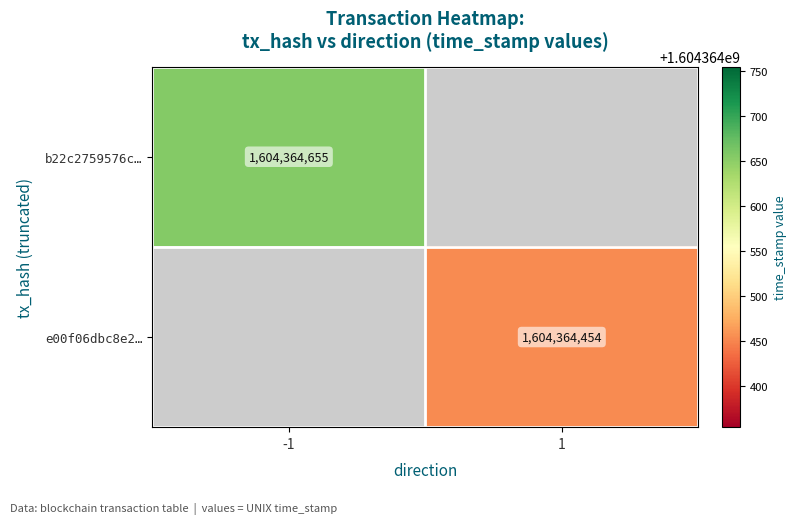

The e00f06dbc8e2cf3d781c09357f36df80e85cb9f series shows 1 at 0. True or false?

False